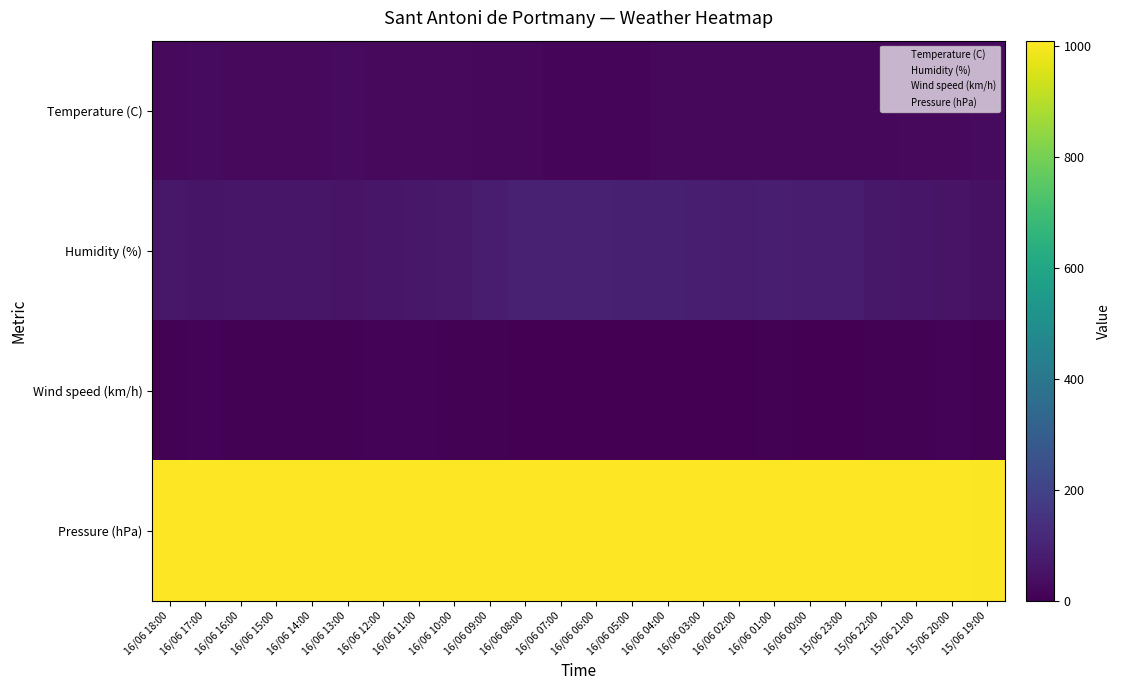

At 16/06 11:00, list the series in order from largest to smallest.

Pressure (hPa), Humidity (%), Temperature (C), Wind speed (km/h)